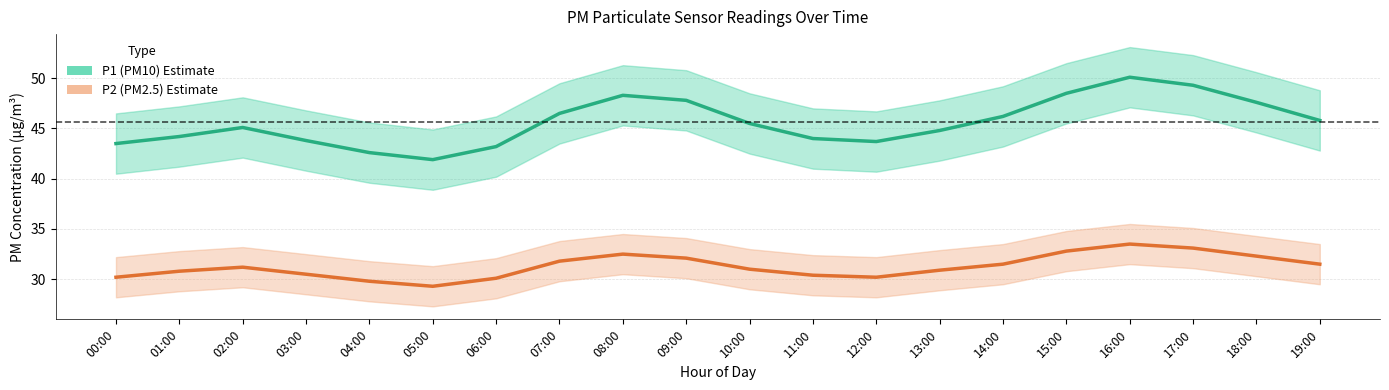

True or false: P2 (PM2.5) and P1 (PM10) cross at least once.

False